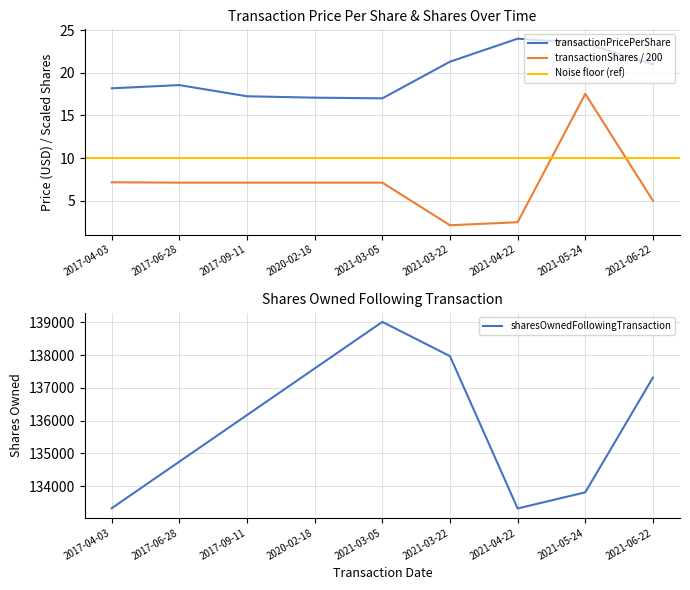

What is the total value across all series at 2021-06-22?

137341.0